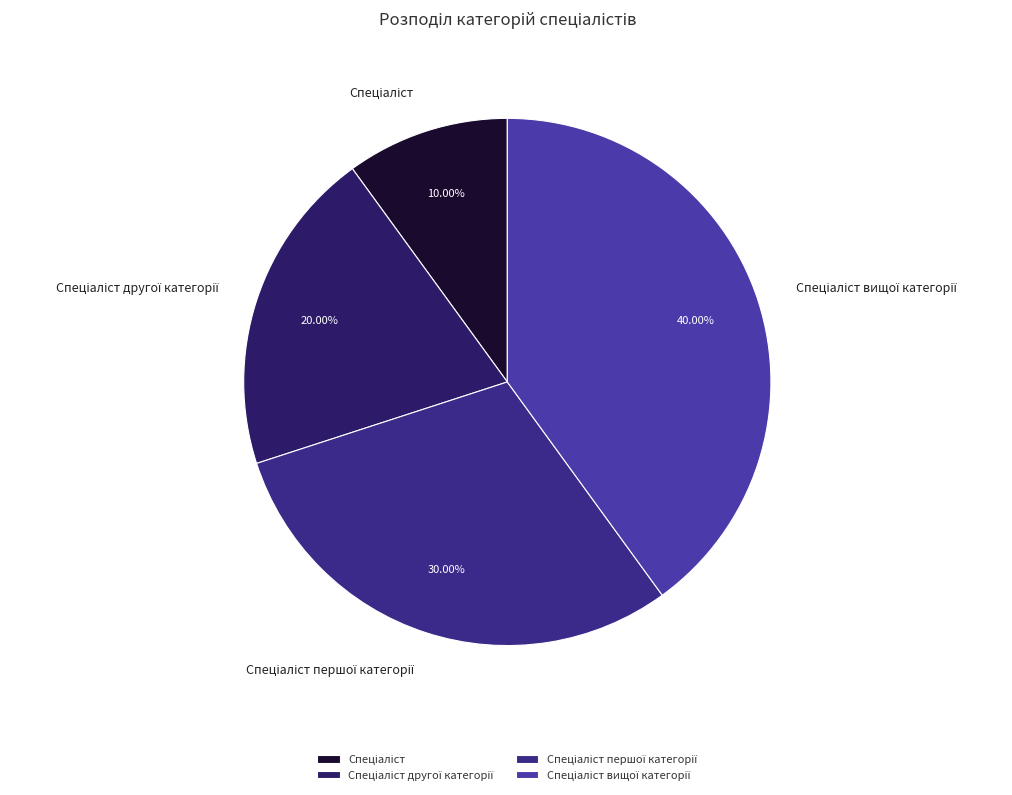

Is there a majority slice in this chart?

No